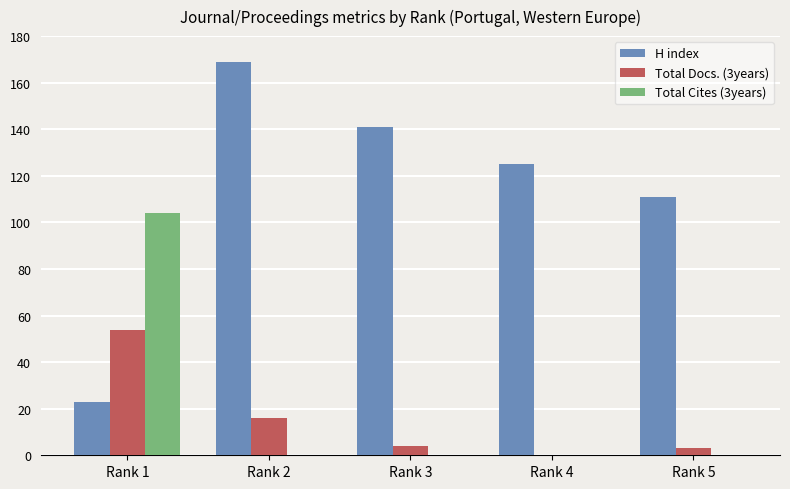

Reading left to right, list all the values displayed in this chart.

H index: 23	169	141	125	111
Total Docs. (3years): 54	16	4	0	3
Total Cites (3years): 104	0	0	0	0